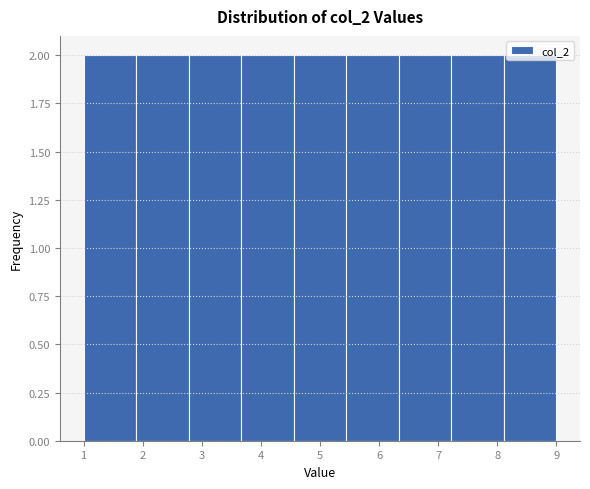

Reading left to right, list every bar in this chart as the range it spans on the x-axis followed by its height. Neither the bar edges nor the heights are printed on the chart, so give them approximately, as read against the axes.

1.0 to 1.9: 2
1.9 to 2.8: 2
2.8 to 3.7: 2
3.7 to 4.6: 2
4.6 to 5.4: 2
5.4 to 6.3: 2
6.3 to 7.2: 2
7.2 to 8.1: 2
8.1 to 9.0: 2